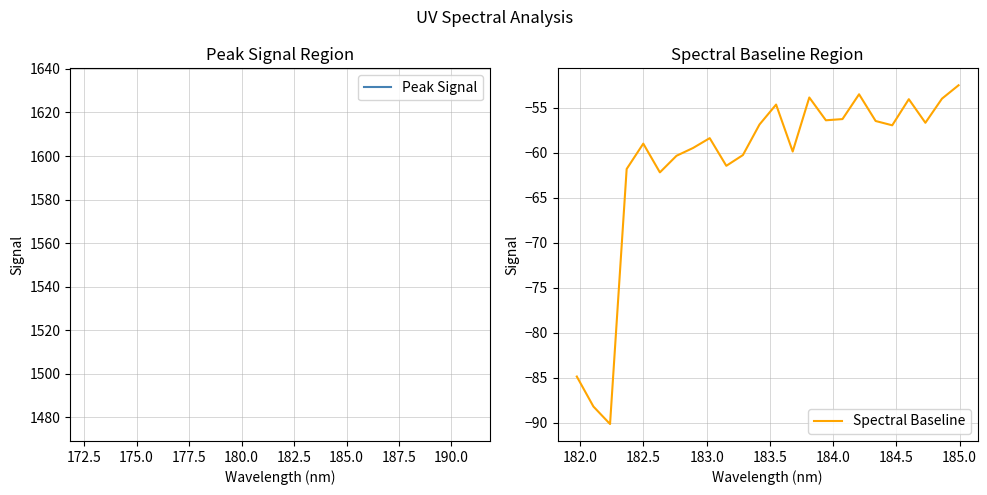

What is the minimum value shown in the chart?

-90.1